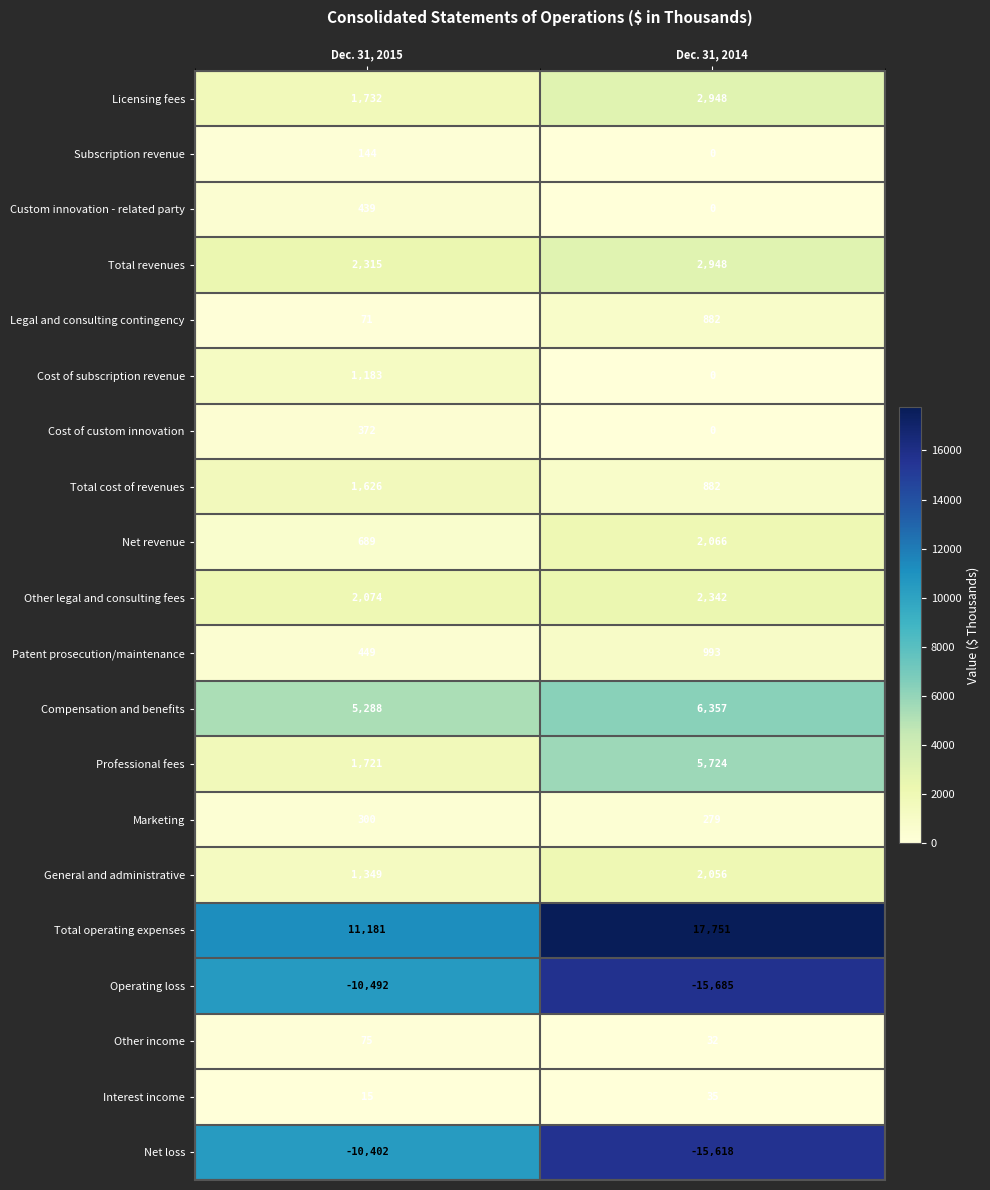

What is the sum of the Custom innovation - related party values at Dec. 31, 2014 and Dec. 31, 2015?

439